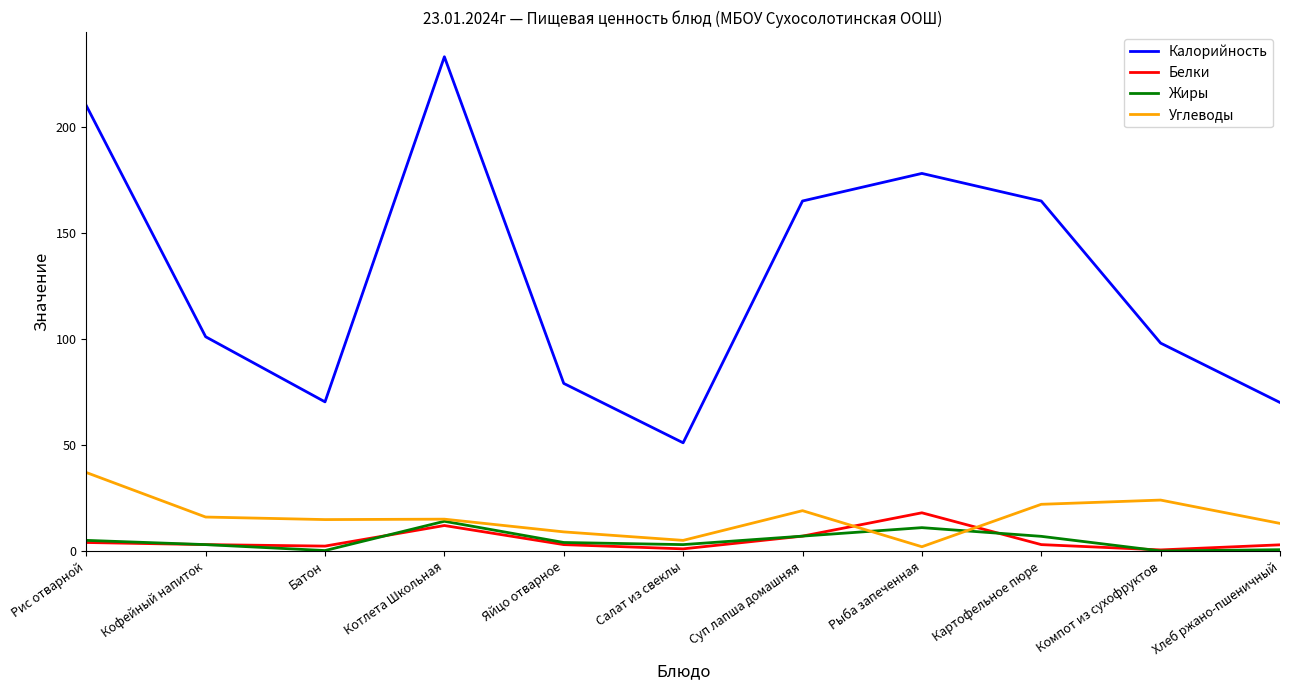

Which category has the highest value across all series?

Котлета Школьная